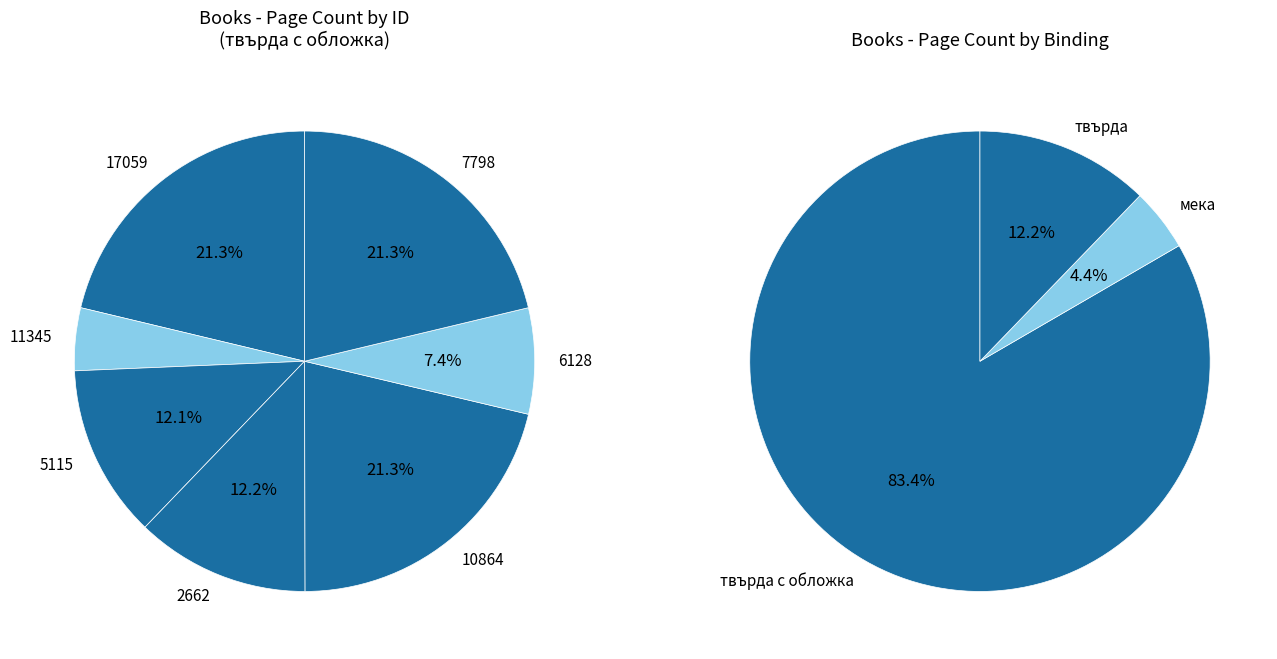

To the nearest percent, what percentage of the pie is 10864?

21%